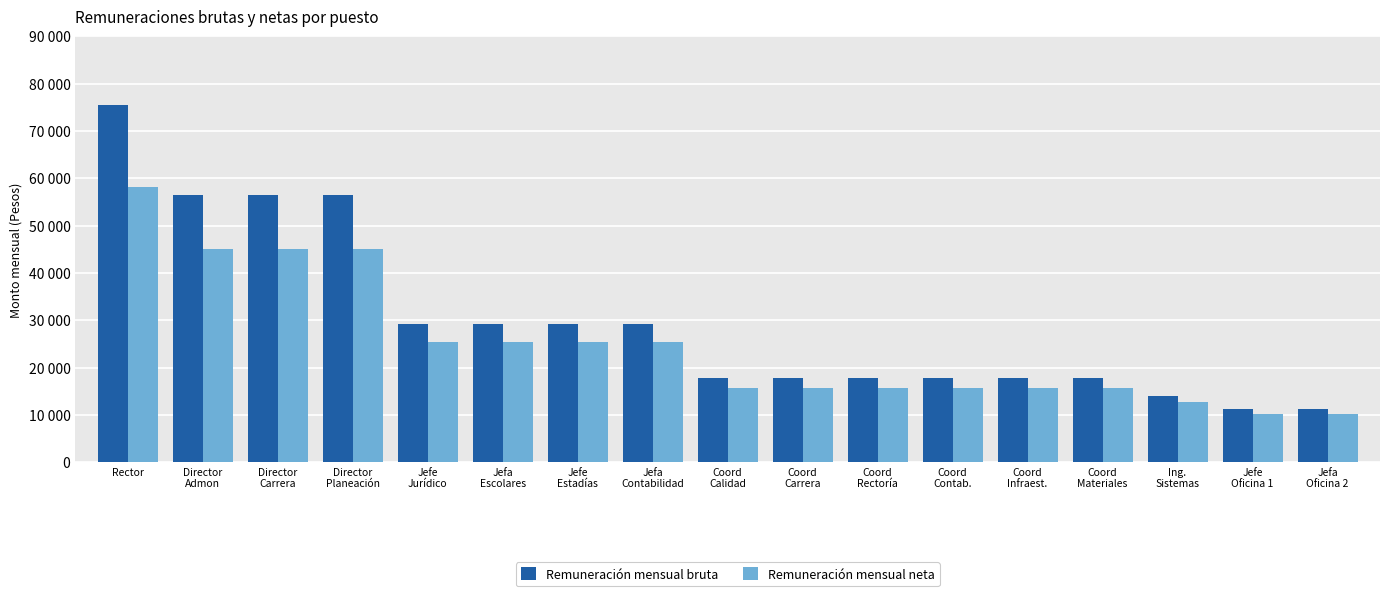

What are all the series names shown in the legend?

Remuneración mensual bruta, Remuneración mensual neta